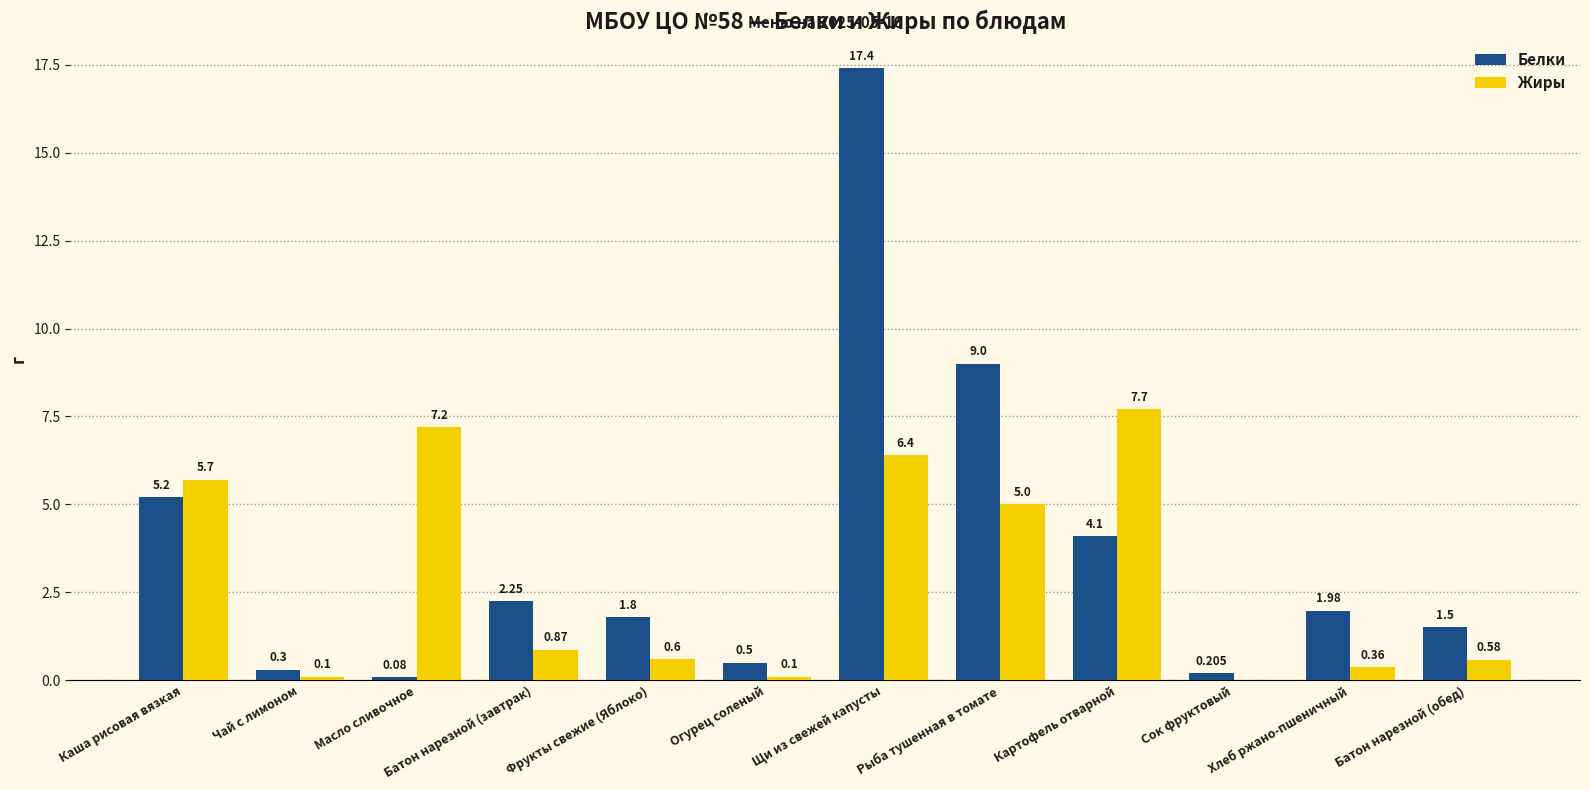

Which category has the highest value in the Жиры series?

Картофель отварной